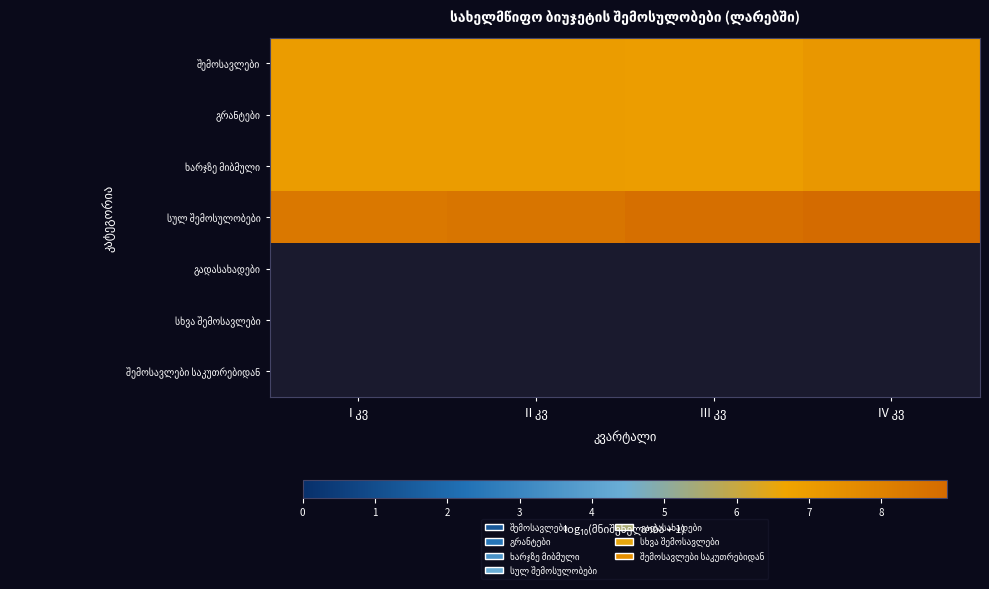

The value of სულ შემოსულობები at IV კვ is 13.3. True or false?

False